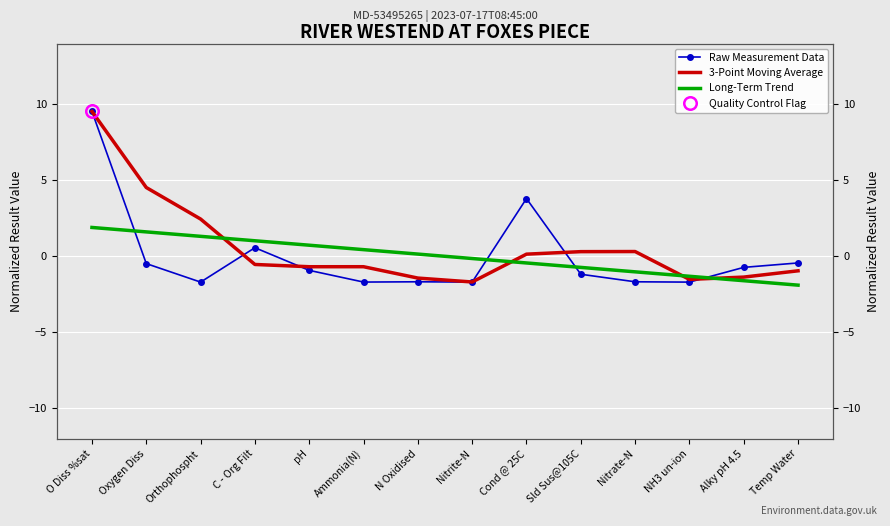

How many lines are shown in the chart?

3